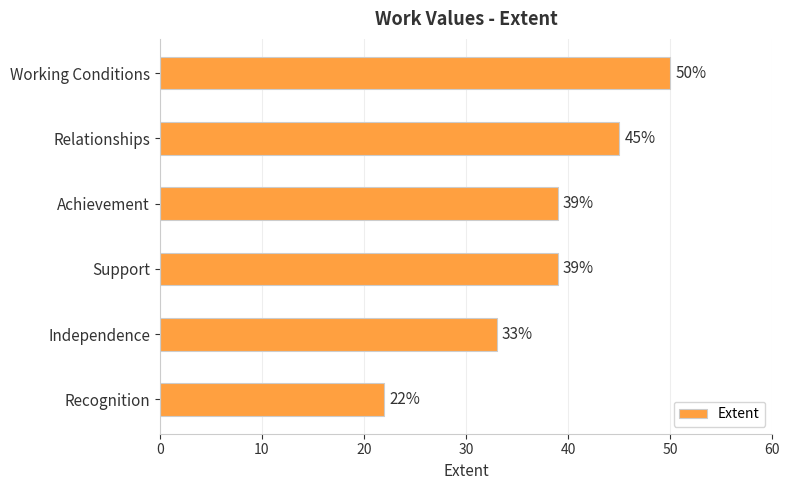

How many values are between 33 and 45?

4